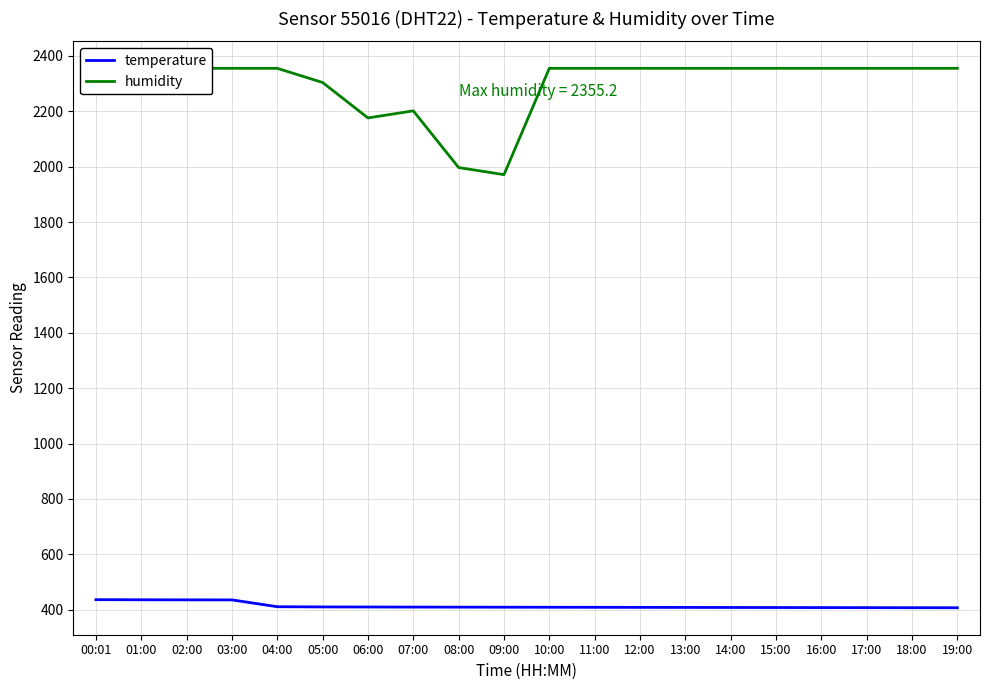

What is the difference between the humidity values at 10:00 and 06:00?

179.2